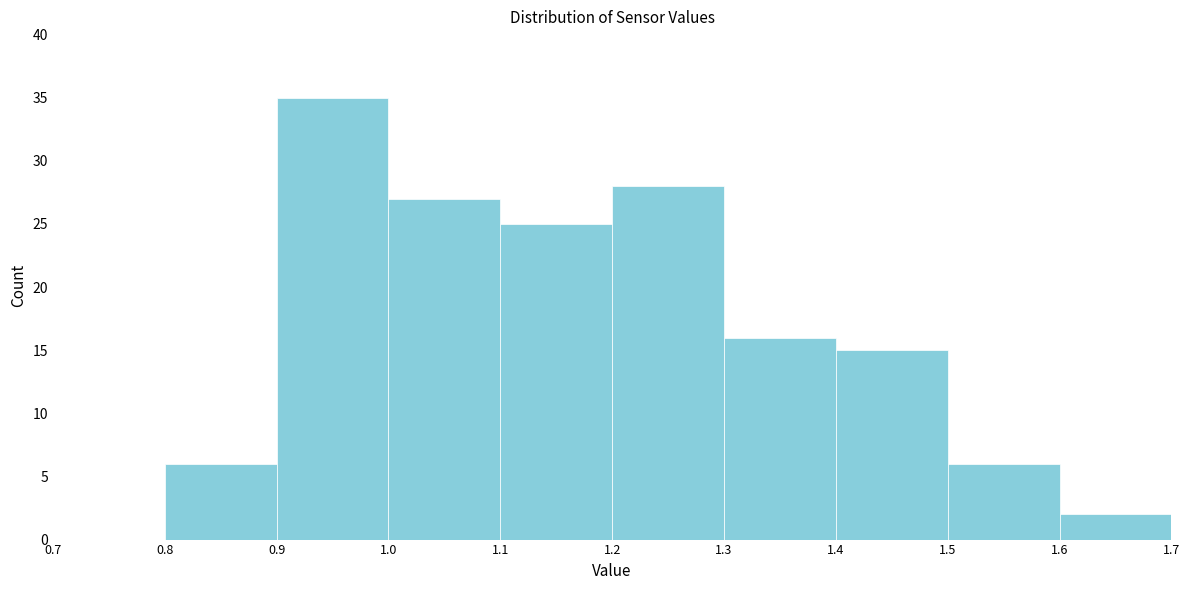

Reading left to right, transcribe this chart: for each bar, give the range it covers on the x-axis and its height. The values are not printed on the chart, so give them approximately, as read against the axis.

0.7 to 0.8: 0
0.8 to 0.9: 6
0.9 to 1.0: 35
1.0 to 1.1: 27
1.1 to 1.2: 25
1.2 to 1.3: 28
1.3 to 1.4: 16
1.4 to 1.5: 15
1.5 to 1.6: 6
1.6 to 1.7: 2